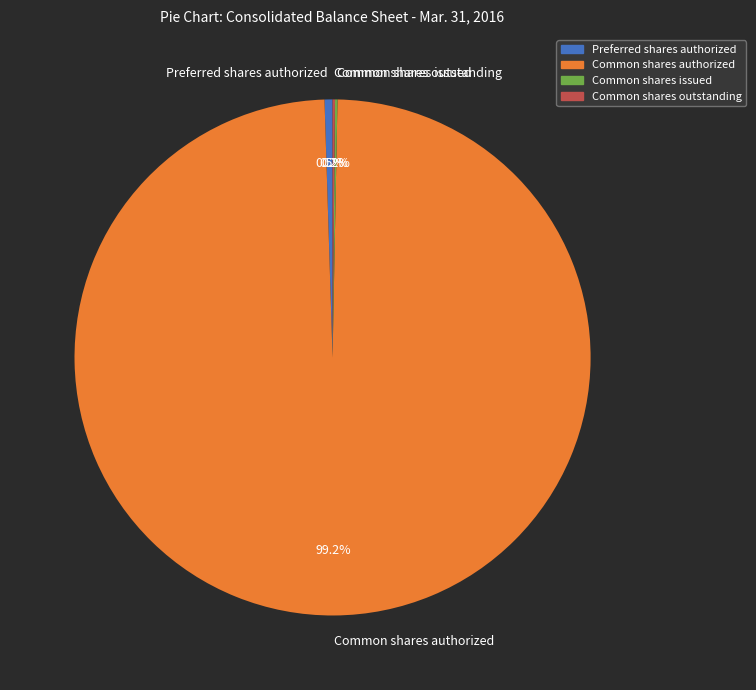

Which category accounts for the majority?

Common shares authorized